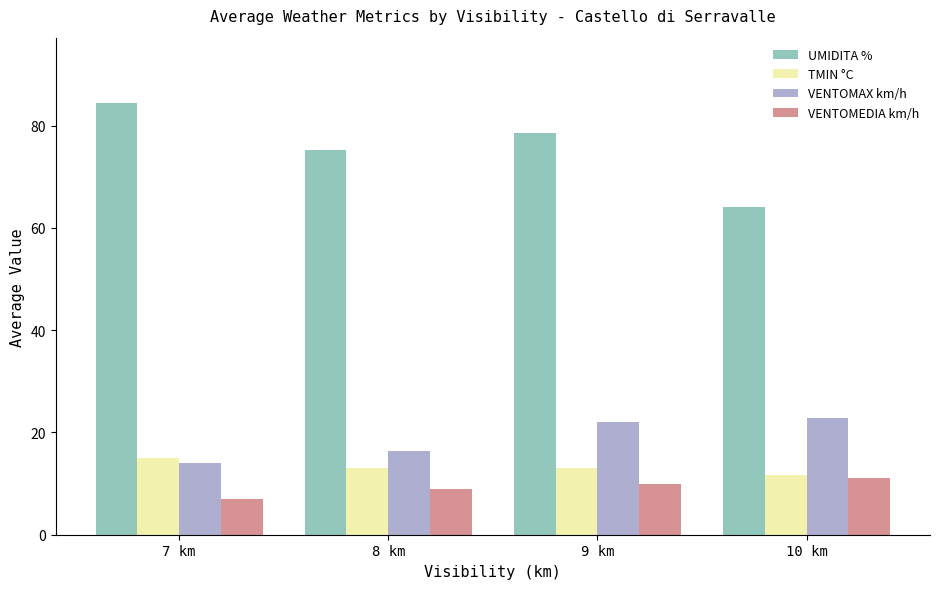

What are all the series names shown in the legend?

UMIDITA %, TMIN °C, VENTOMAX km/h, VENTOMEDIA km/h